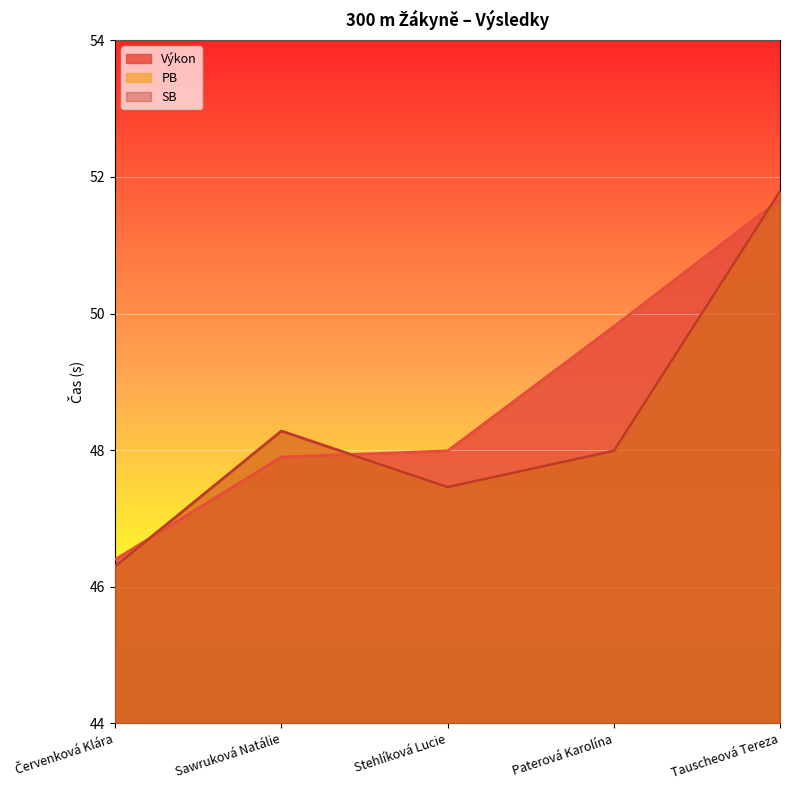

Read the PB value at Stehlíková Lucie.

47.5